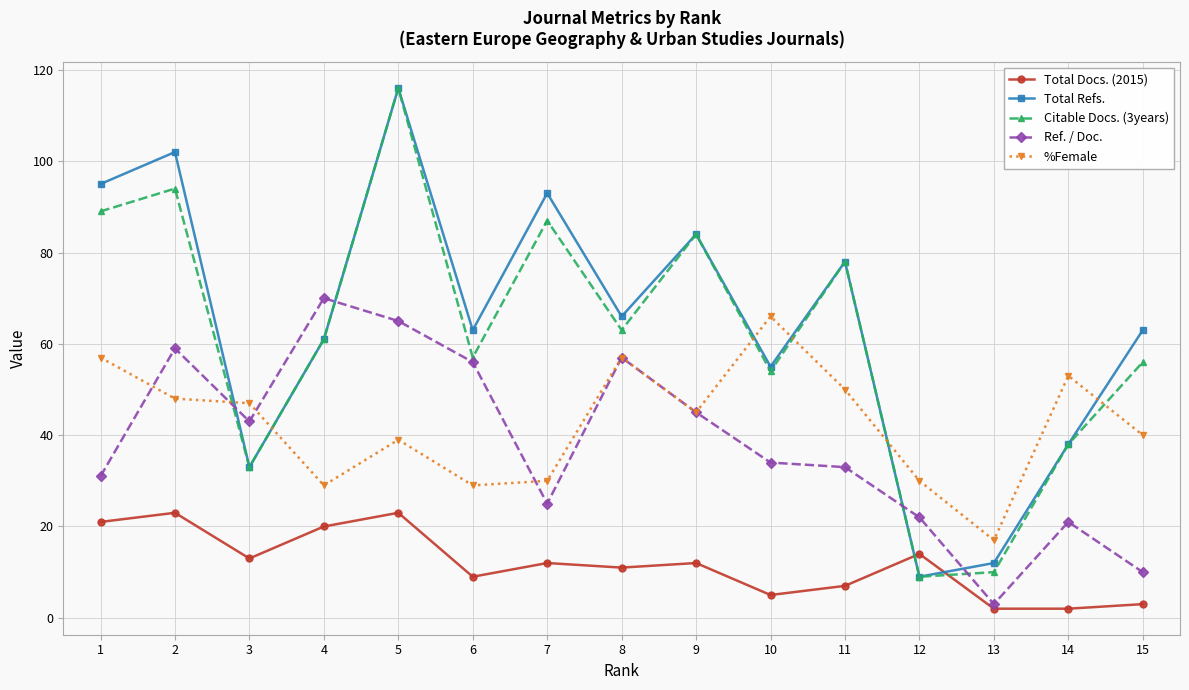

True or false: Total Refs. has more than 2 points higher than both neighbors.

True